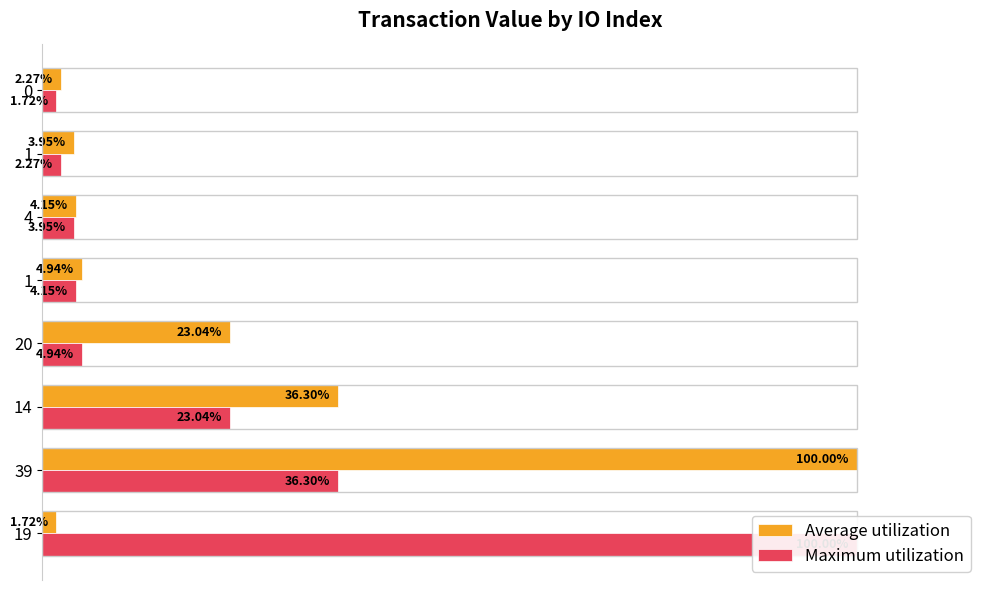

How many data points in Maximum utilization are above 4?

5